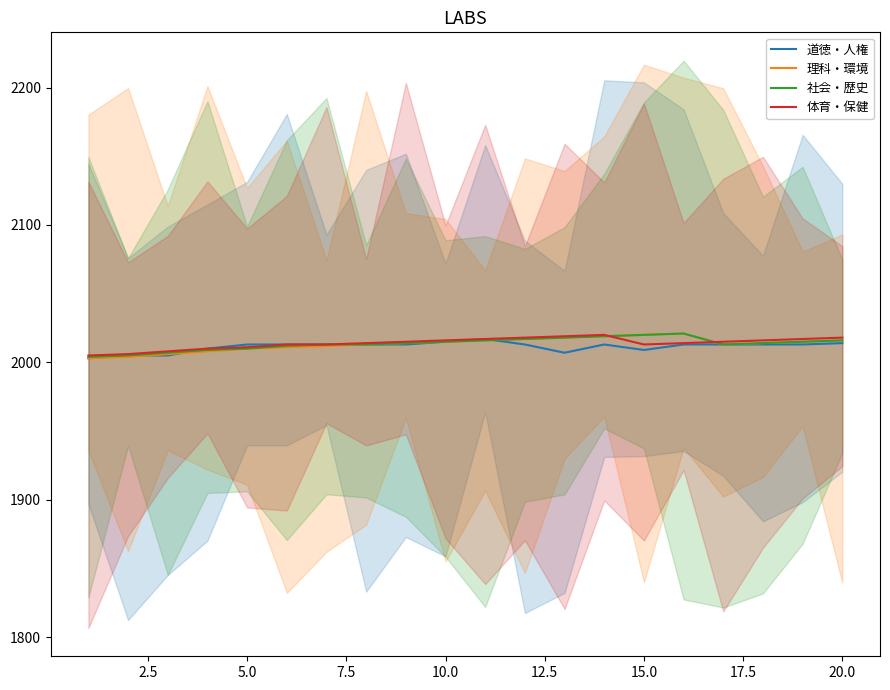

What is the sum of all 理科・環境 values?

40265